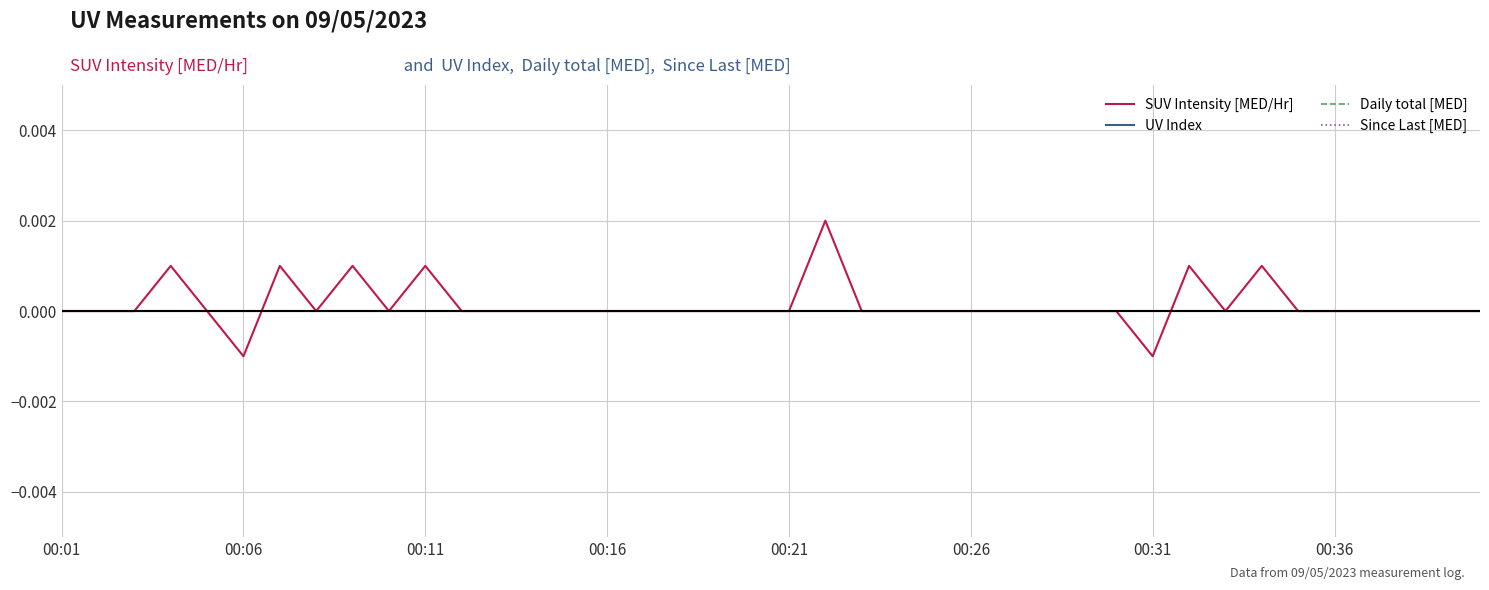

List the series in order of their peak value, highest first.

SUV Intensity [MED/Hr], UV Index, Daily total [MED], Since Last [MED]